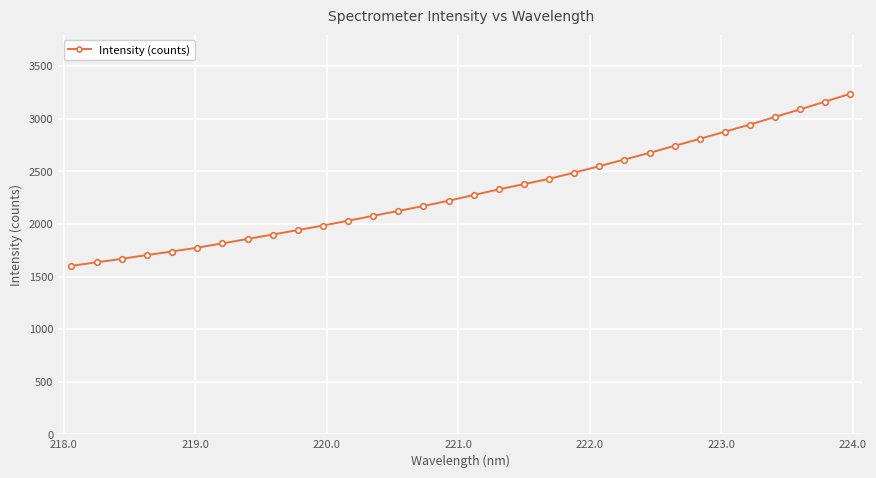

What is the average value?

2307.8